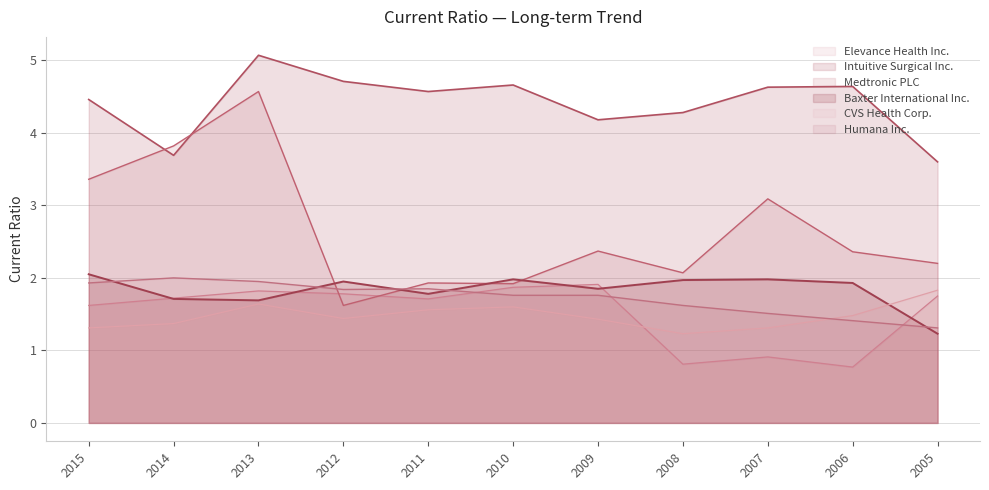

True or false: Intuitive Surgical Inc. and Baxter International Inc. cross at least once.

False